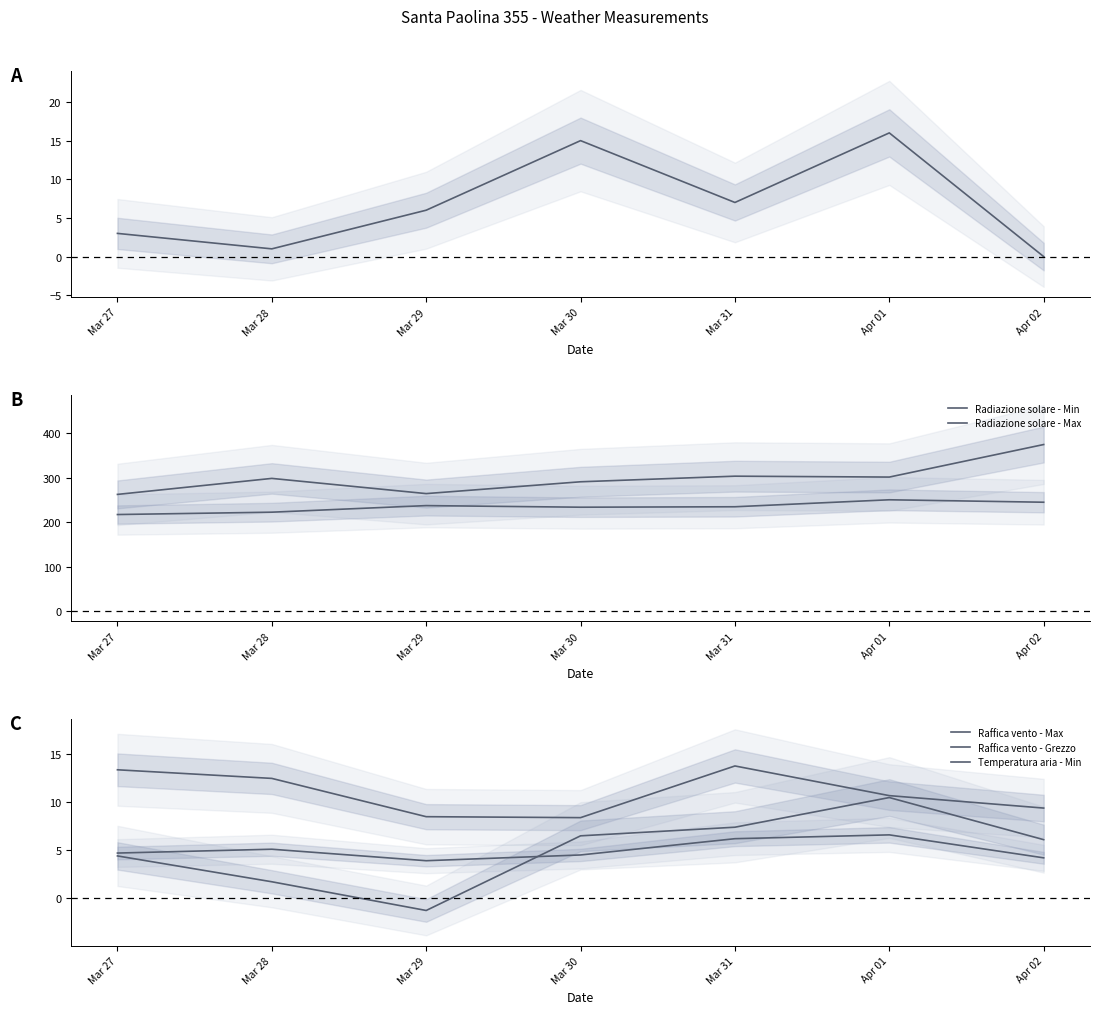

What is the label of the 4th point from the right?

Mar 30